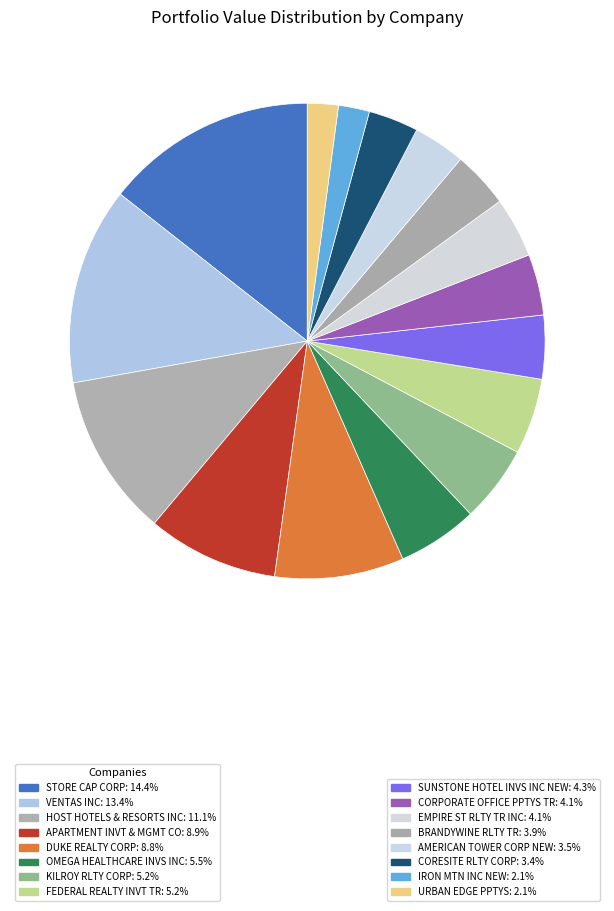

What is the smallest slice in the pie chart?

URBAN EDGE PPTYS